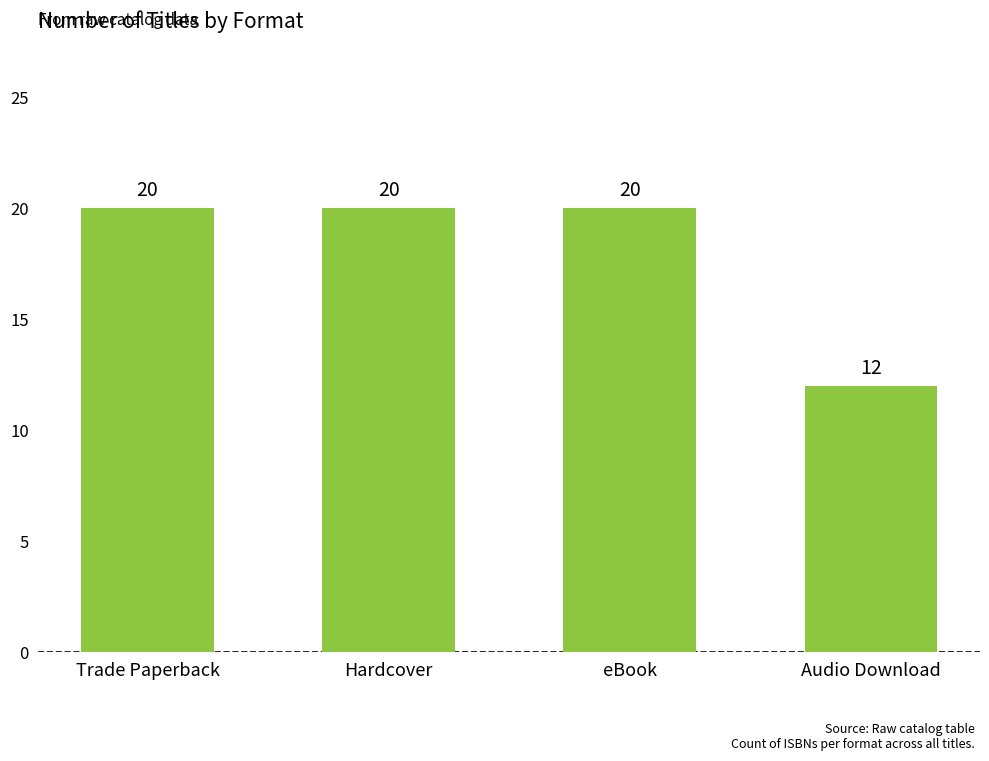

What value does the data have at Trade Paperback?

20